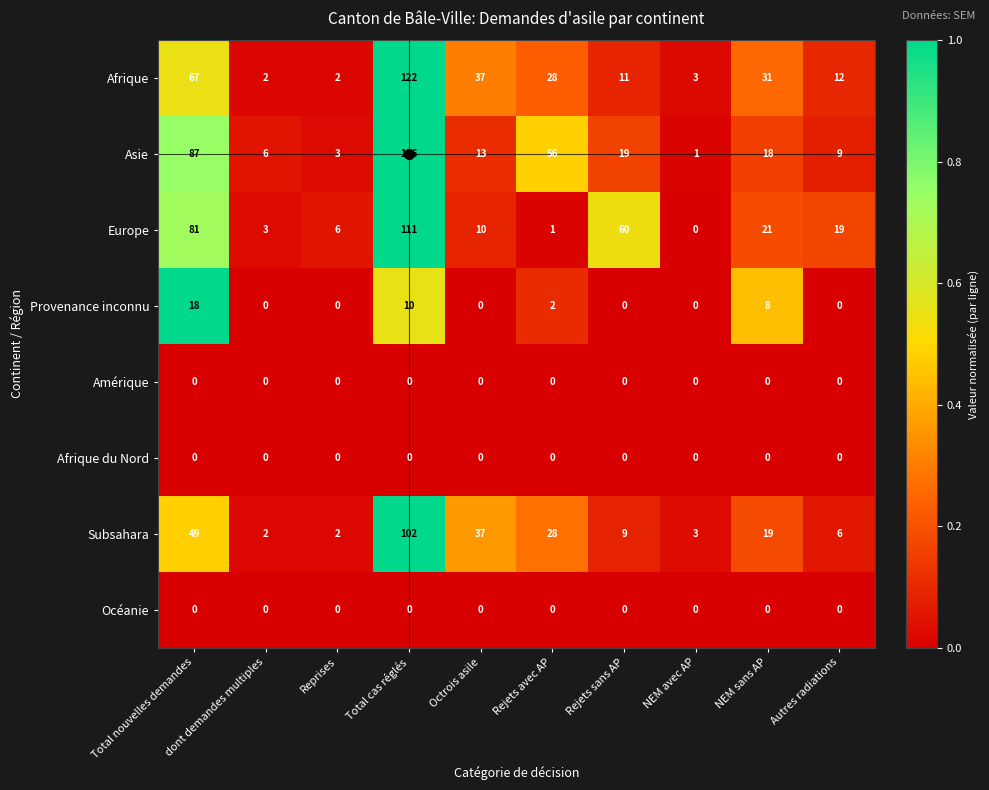

What is the sum of the Asie values at Rejets avec AP and dont demandes multiples?

62